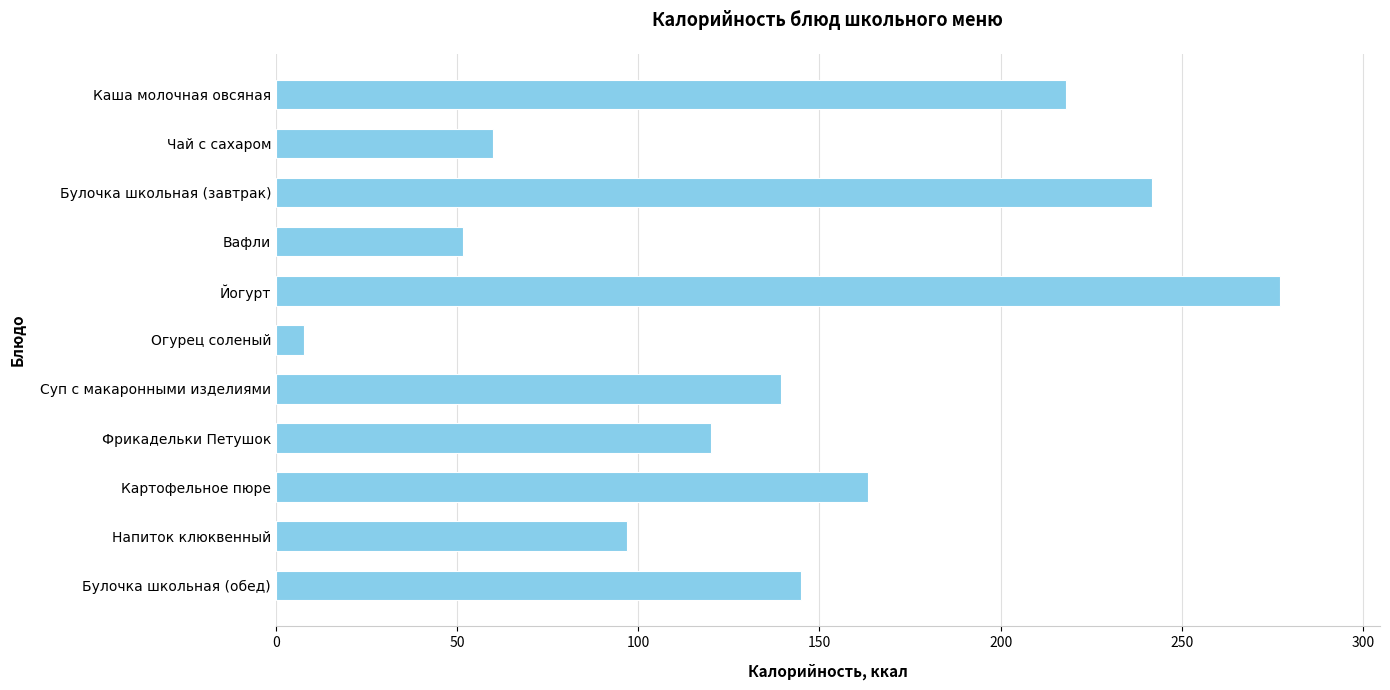

What position from the bottom is Чай с сахаром?

10